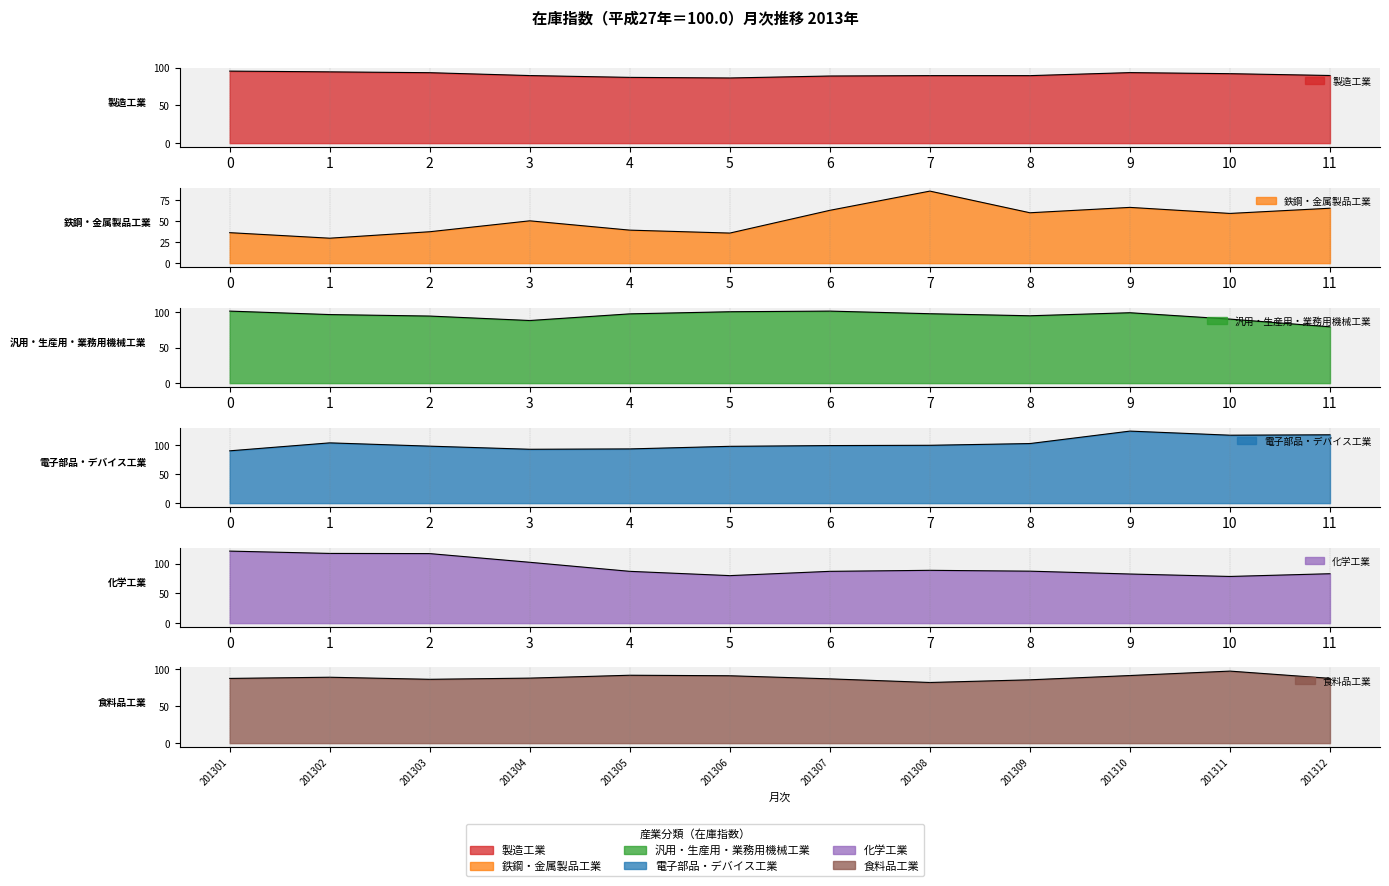

At which label does 製造工業 first exceed 89?

201301